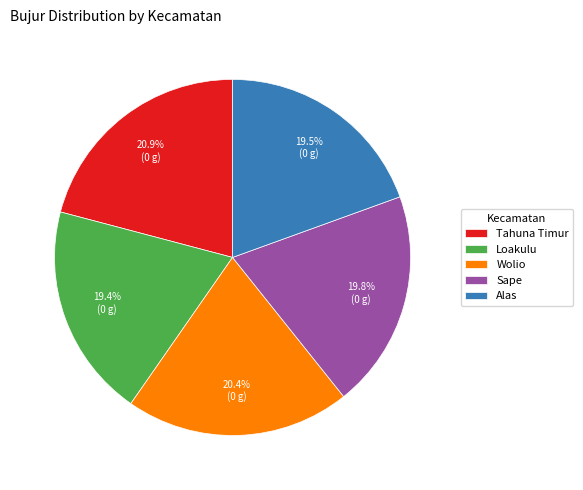

To the nearest percent, what percentage of the pie is Wolio?

20%